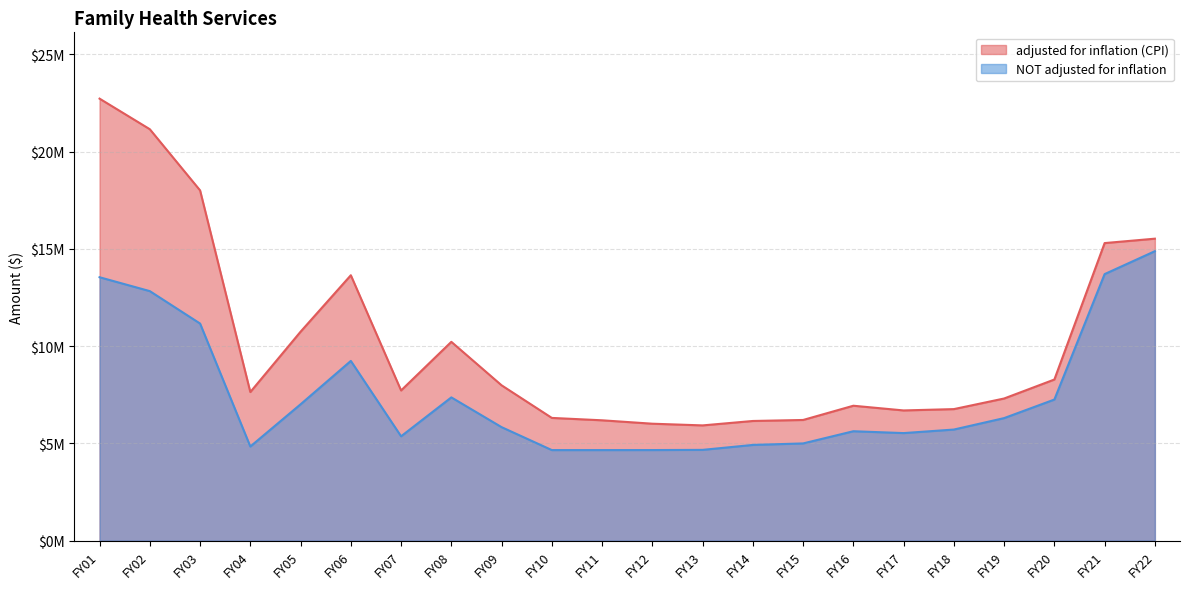

True or false: adjusted for inflation (CPI) and NOT adjusted for inflation cross at least once.

False